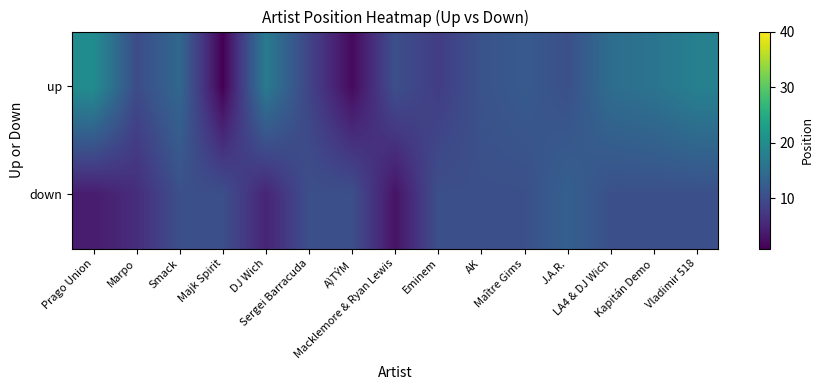

How many data points does each series have?

15